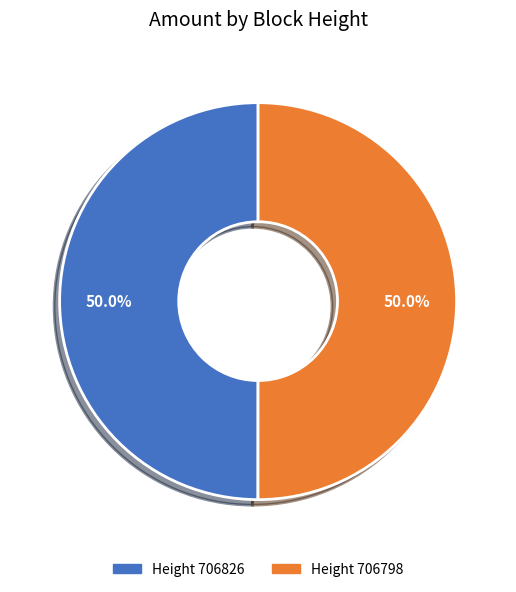

Do Height 706798 and Height 706826 together represent more than half of the pie?

Yes